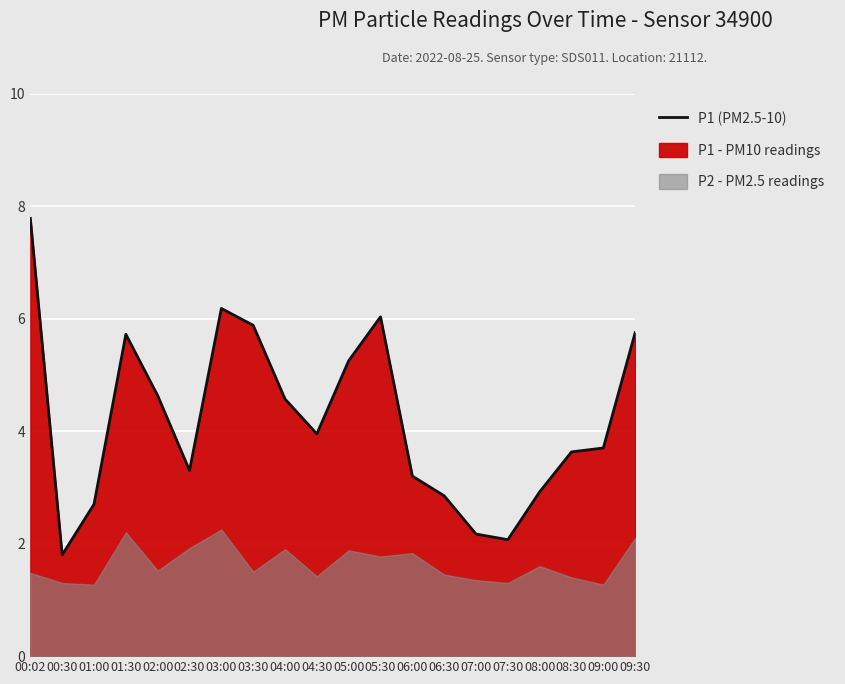

What is the difference between the second highest and second lowest values?

4.1